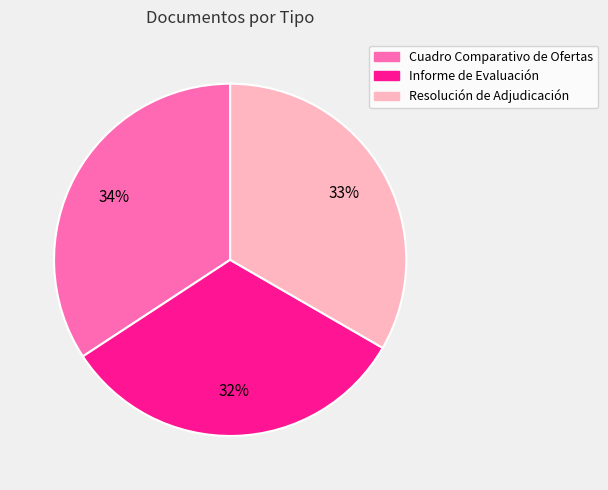

What is the ratio of the value at Resolución de Adjudicación to the value at Informe de Evaluación?

1.0